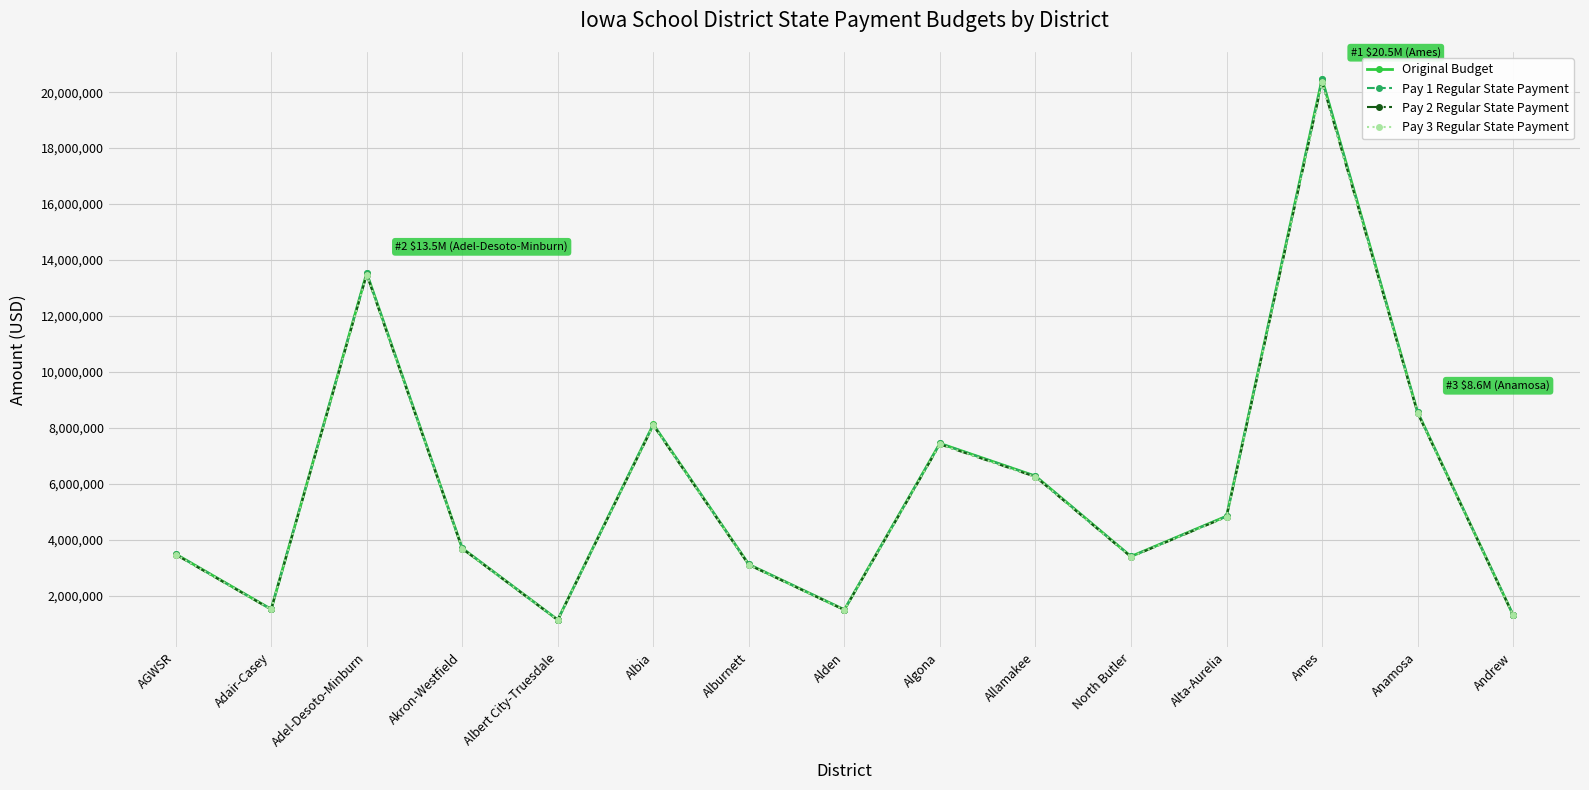

The value of Pay 2 Regular State Payment at Ames is 28754756. True or false?

False